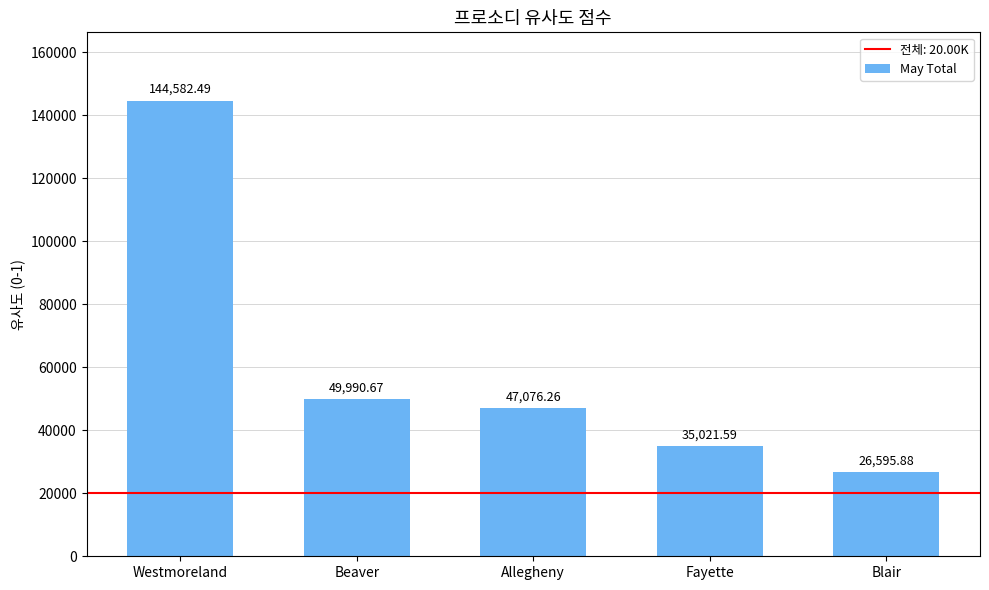

How many data points are above 47076?

3